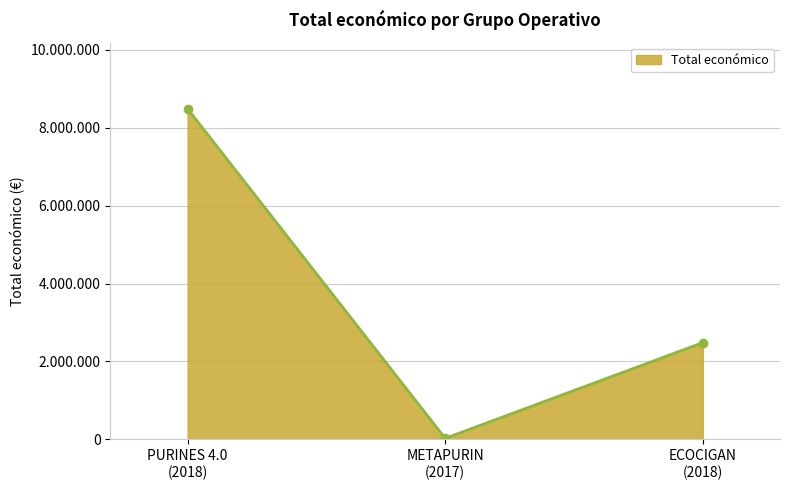

At which label is the value closest to 4255997?

ECOCIGAN
(2018)